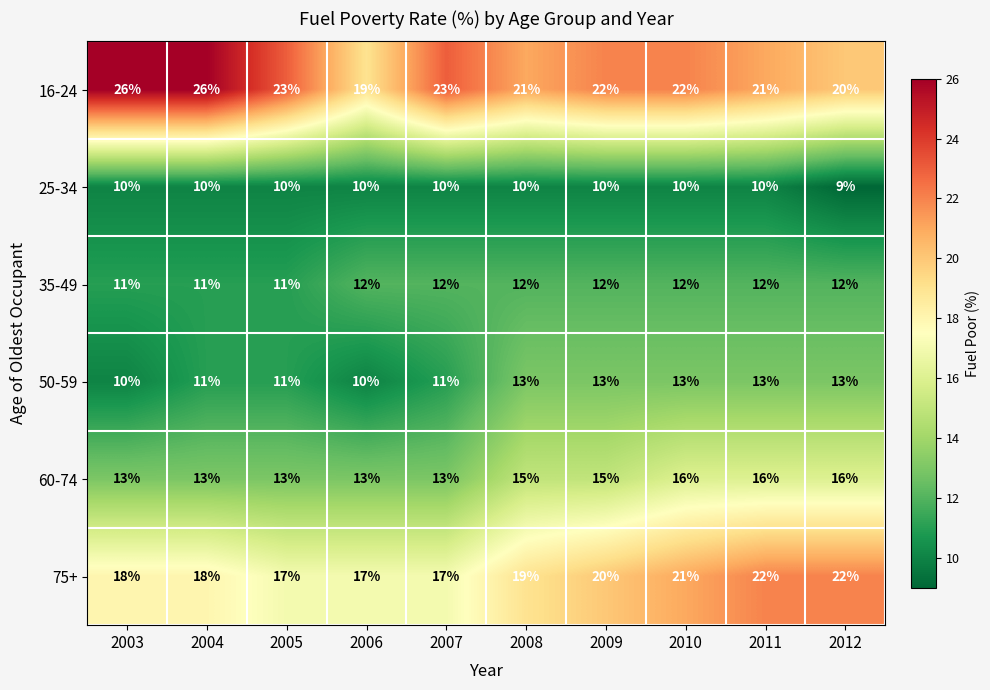

What value does the 25-34 series have at 2010?

10